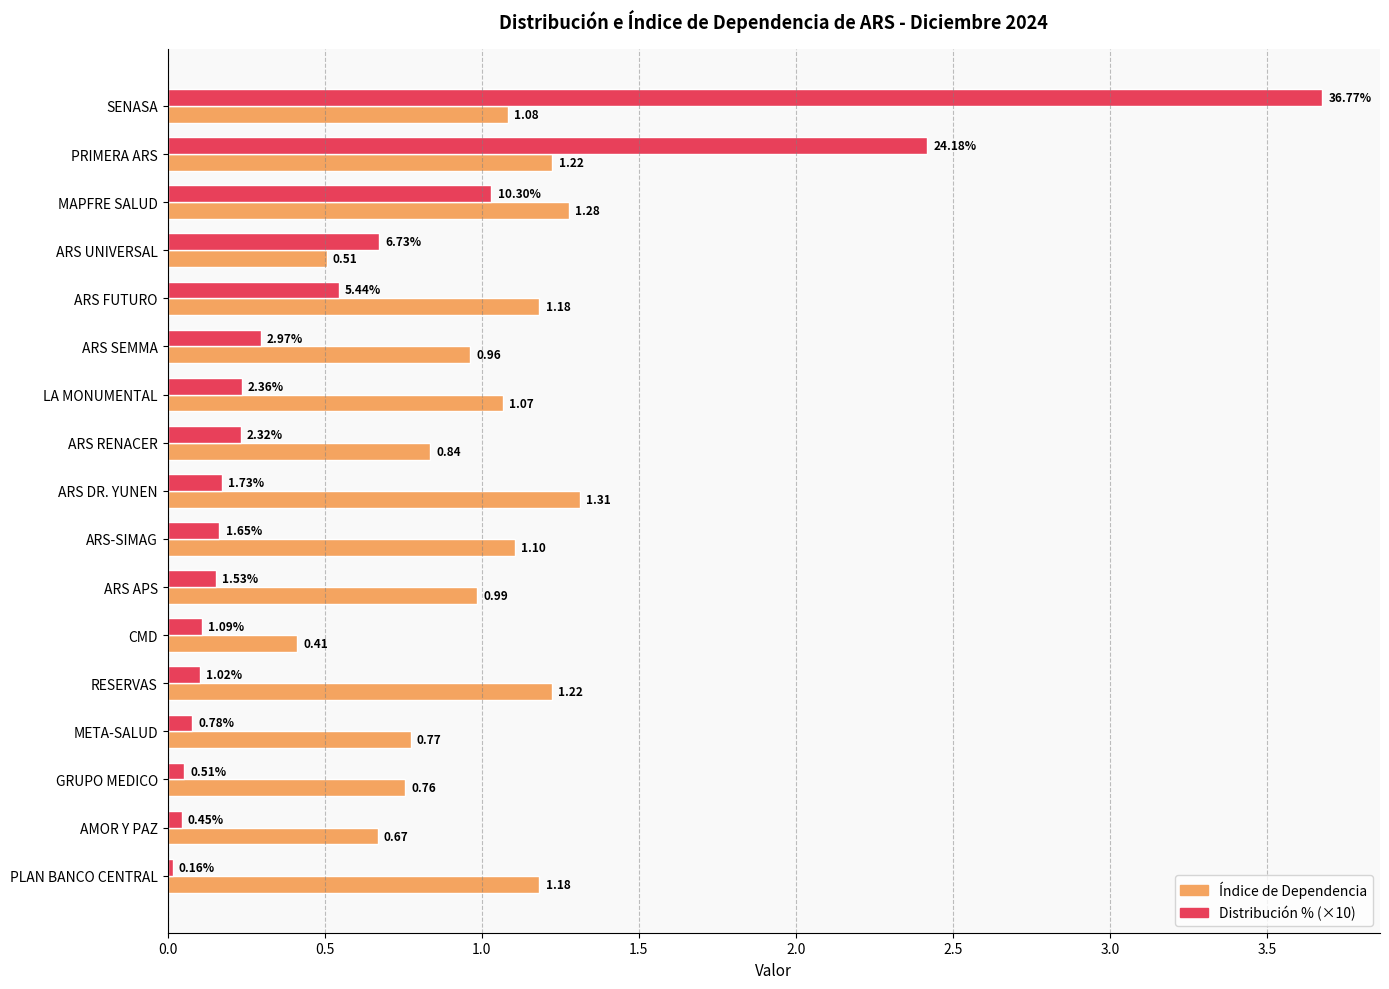

Which series changed the most between ARS UNIVERSAL and GRUPO MEDICO?

Distribución % (×10)